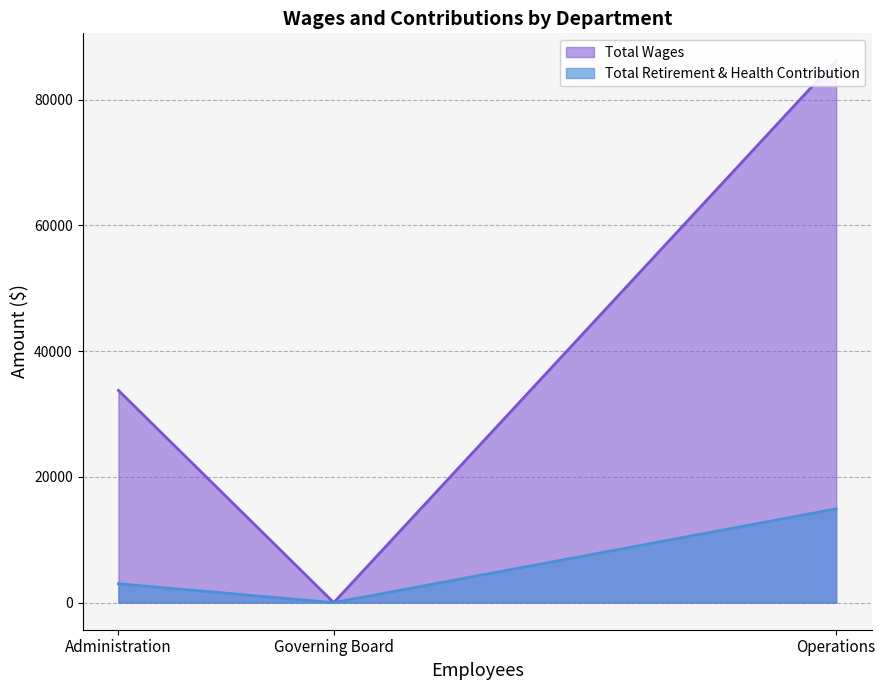

How many Total Retirement & Health Contribution values are between 0 and 14915?

3